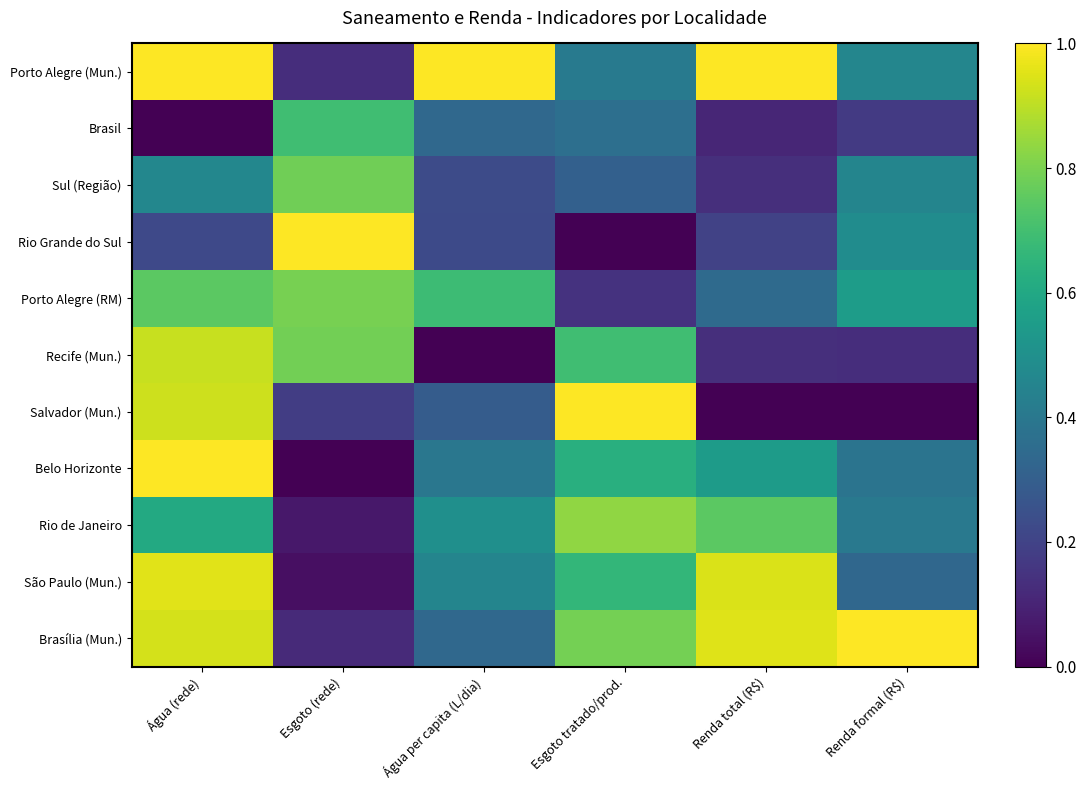

Reading right to left, what are all the values shown in this chart?

Porto Alegre (Mun.): Renda formal (R$)=0.5	Renda total (R$)=1.0	Esgoto tratado/prod.=0.4	Água per capita (L/dia)=1.0	Esgoto (rede)=0.1	Água (rede)=1.0
Brasil: Renda formal (R$)=0.2	Renda total (R$)=0.1	Esgoto tratado/prod.=0.4	Água per capita (L/dia)=0.3	Esgoto (rede)=0.7	Água (rede)=0.0
Sul (Região): Renda formal (R$)=0.5	Renda total (R$)=0.1	Esgoto tratado/prod.=0.3	Água per capita (L/dia)=0.2	Esgoto (rede)=0.8	Água (rede)=0.5
Rio Grande do Sul: Renda formal (R$)=0.5	Renda total (R$)=0.2	Esgoto tratado/prod.=0.0	Água per capita (L/dia)=0.2	Esgoto (rede)=1.0	Água (rede)=0.2
Porto Alegre (RM): Renda formal (R$)=0.6	Renda total (R$)=0.3	Esgoto tratado/prod.=0.1	Água per capita (L/dia)=0.7	Esgoto (rede)=0.8	Água (rede)=0.7
Recife (Mun.): Renda formal (R$)=0.1	Renda total (R$)=0.1	Esgoto tratado/prod.=0.7	Água per capita (L/dia)=0.0	Esgoto (rede)=0.8	Água (rede)=0.9
Salvador (Mun.): Renda formal (R$)=0.0	Renda total (R$)=0.0	Esgoto tratado/prod.=1.0	Água per capita (L/dia)=0.3	Esgoto (rede)=0.2	Água (rede)=0.9
Belo Horizonte: Renda formal (R$)=0.4	Renda total (R$)=0.6	Esgoto tratado/prod.=0.6	Água per capita (L/dia)=0.4	Esgoto (rede)=0.0	Água (rede)=1.0
Rio de Janeiro: Renda formal (R$)=0.4	Renda total (R$)=0.7	Esgoto tratado/prod.=0.8	Água per capita (L/dia)=0.5	Esgoto (rede)=0.1	Água (rede)=0.6
São Paulo (Mun.): Renda formal (R$)=0.3	Renda total (R$)=0.9	Esgoto tratado/prod.=0.7	Água per capita (L/dia)=0.5	Esgoto (rede)=0.0	Água (rede)=1.0
Brasília (Mun.): Renda formal (R$)=1.0	Renda total (R$)=1.0	Esgoto tratado/prod.=0.8	Água per capita (L/dia)=0.3	Esgoto (rede)=0.1	Água (rede)=0.9